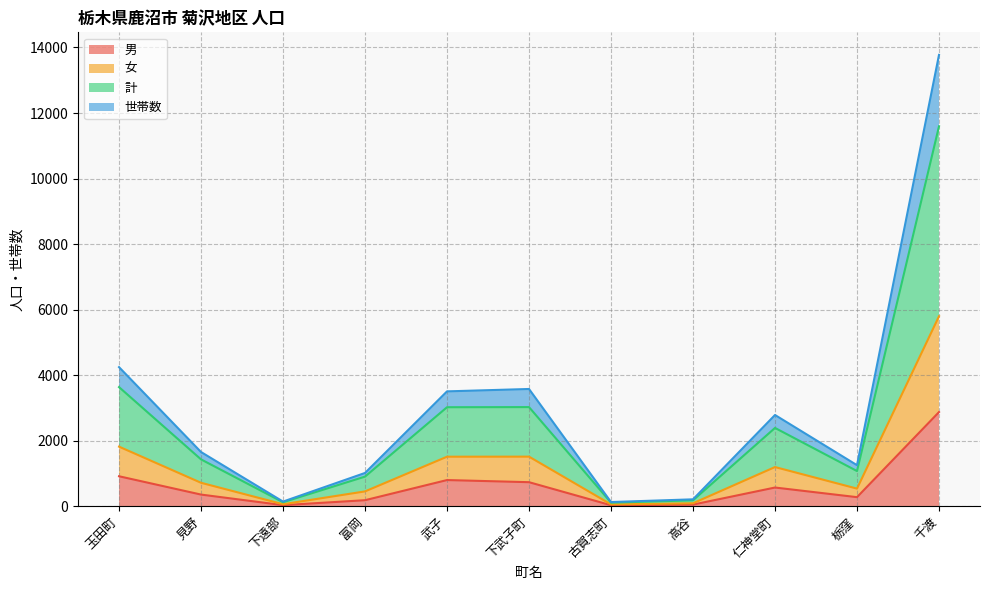

The value of 男 at 仁神堂町 is 569. True or false?

True